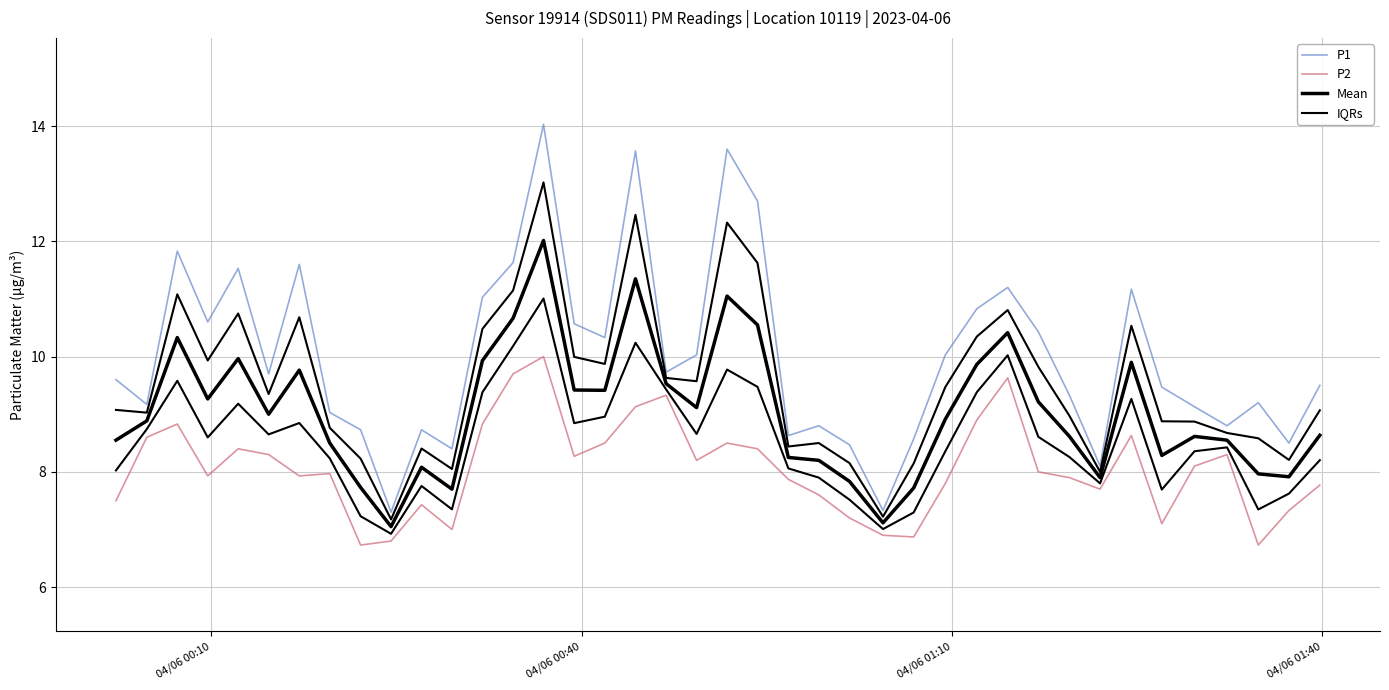

How many series are shown in this chart?

4